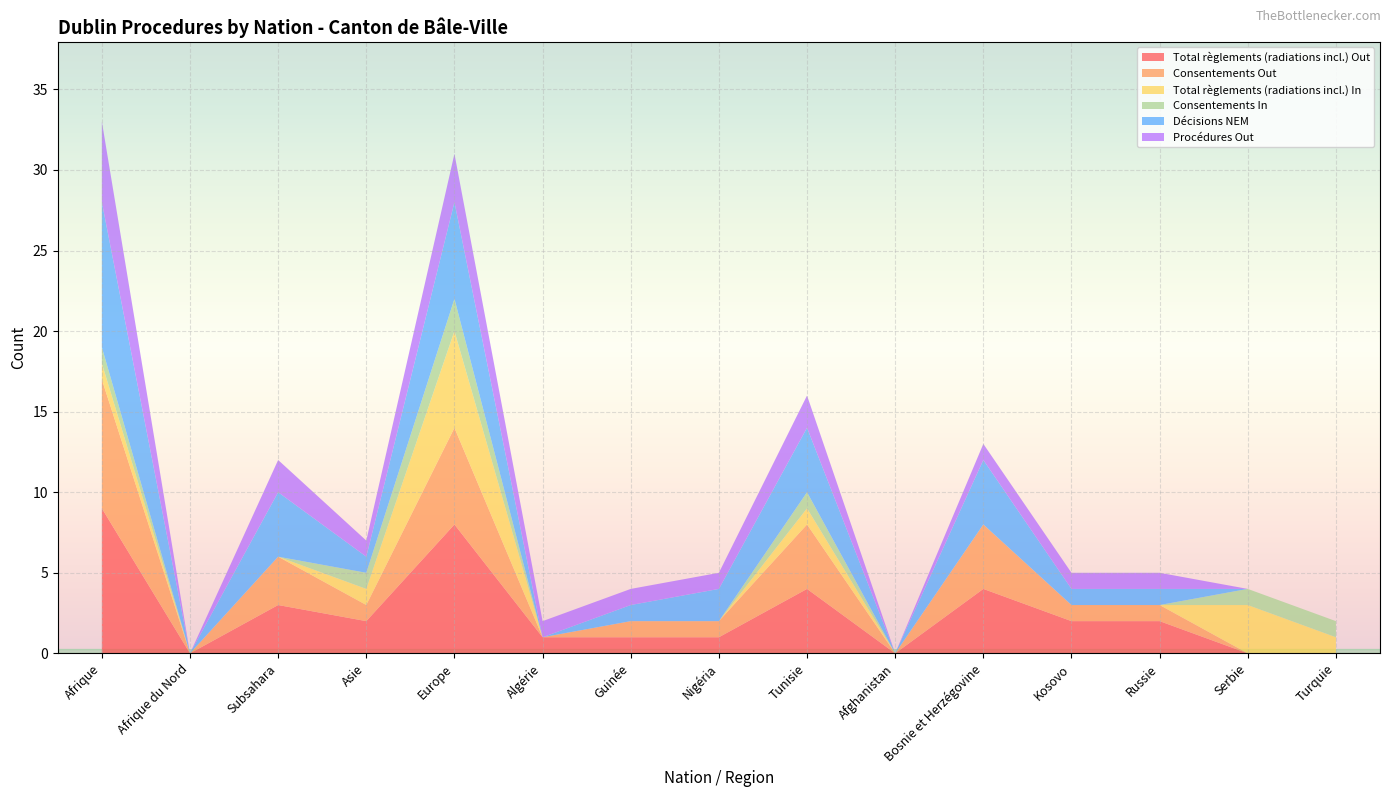

Reading left to right, what are all the values shown in this chart?

Total règlements (radiations incl.) Out: Afrique=9	Afrique du Nord=0	Subsahara=3	Asie=2	Europe=8	Algérie=1	Guinée=1	Nigéria=1	Tunisie=4	Afghanistan=0	Bosnie et Herzégovine=4	Kosovo=2	Russie=2	Serbie=0	Turquie=0
Consentements Out: Afrique=8	Afrique du Nord=0	Subsahara=3	Asie=1	Europe=6	Algérie=0	Guinée=1	Nigéria=1	Tunisie=4	Afghanistan=0	Bosnie et Herzégovine=4	Kosovo=1	Russie=1	Serbie=0	Turquie=0
Total règlements (radiations incl.) In: Afrique=1	Afrique du Nord=0	Subsahara=0	Asie=1	Europe=6	Algérie=0	Guinée=0	Nigéria=0	Tunisie=1	Afghanistan=0	Bosnie et Herzégovine=0	Kosovo=0	Russie=0	Serbie=3	Turquie=1
Consentements In: Afrique=1	Afrique du Nord=0	Subsahara=0	Asie=1	Europe=2	Algérie=0	Guinée=0	Nigéria=0	Tunisie=1	Afghanistan=0	Bosnie et Herzégovine=0	Kosovo=0	Russie=0	Serbie=1	Turquie=1
Décisions NEM: Afrique=9	Afrique du Nord=0	Subsahara=4	Asie=1	Europe=6	Algérie=0	Guinée=1	Nigéria=2	Tunisie=4	Afghanistan=0	Bosnie et Herzégovine=4	Kosovo=1	Russie=1	Serbie=0	Turquie=0
Procédures Out: Afrique=5	Afrique du Nord=0	Subsahara=2	Asie=1	Europe=3	Algérie=1	Guinée=1	Nigéria=1	Tunisie=2	Afghanistan=0	Bosnie et Herzégovine=1	Kosovo=1	Russie=1	Serbie=0	Turquie=0